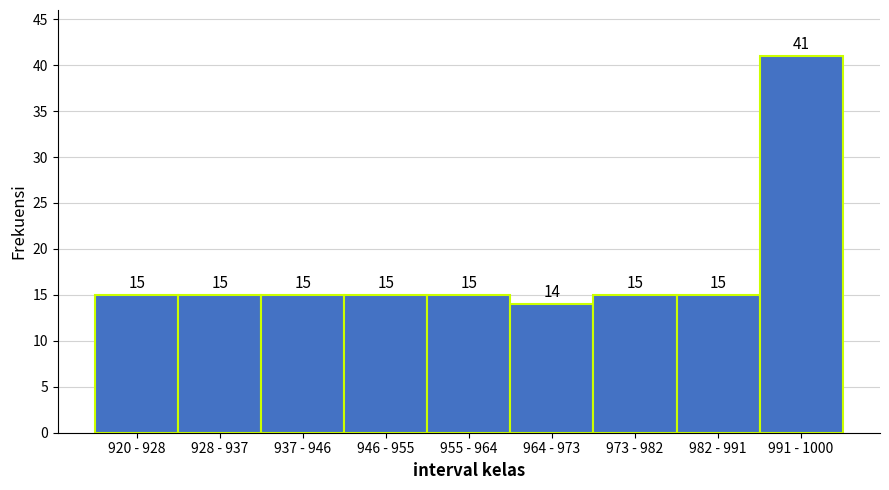

Reading right to left, what are all the values shown in this chart?

991 - 1000=41	982 - 991=15	973 - 982=15	964 - 973=14	955 - 964=15	946 - 955=15	937 - 946=15	928 - 937=15	920 - 928=15